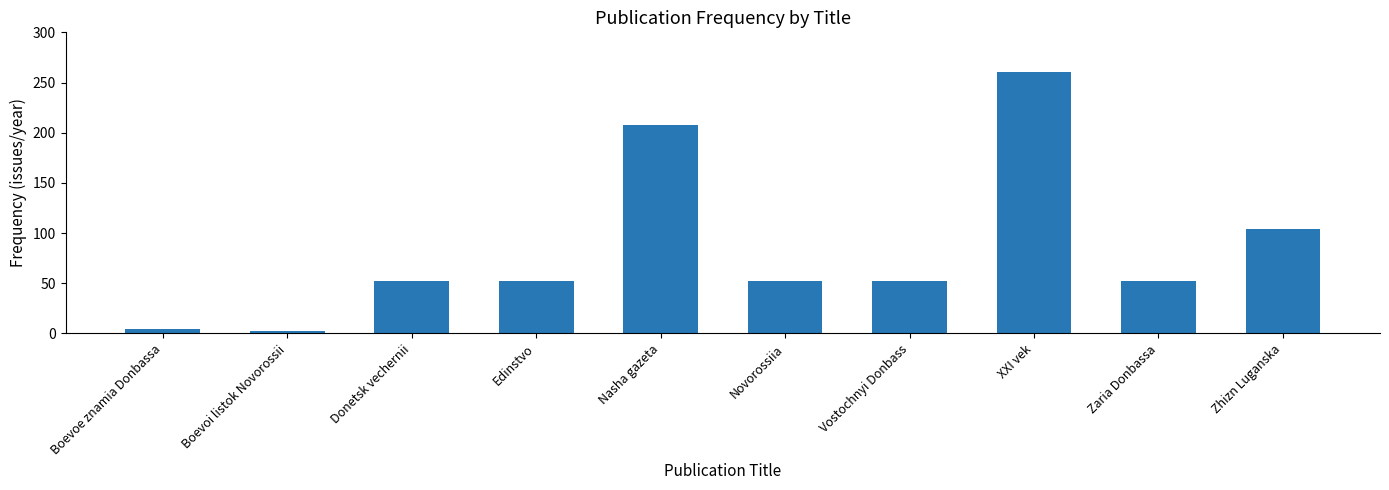

At which label is the value closest to 131?

Zhizn Luganska